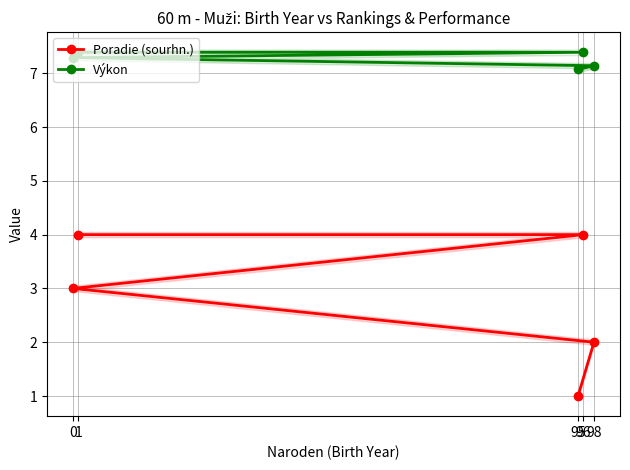

The Výkon series shows 4.8 at 0. True or false?

False